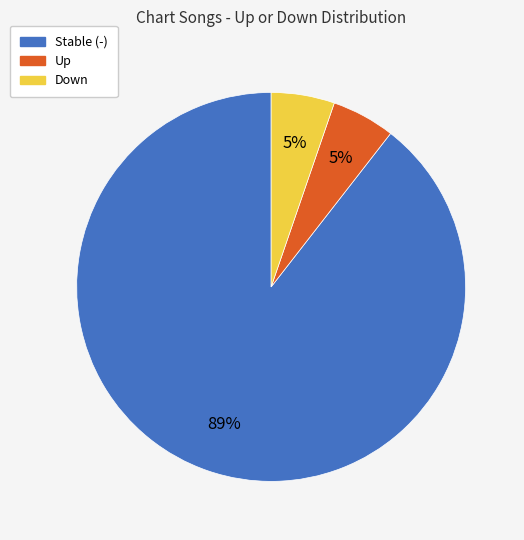

Is there any slice that represents more than half of the pie?

Yes